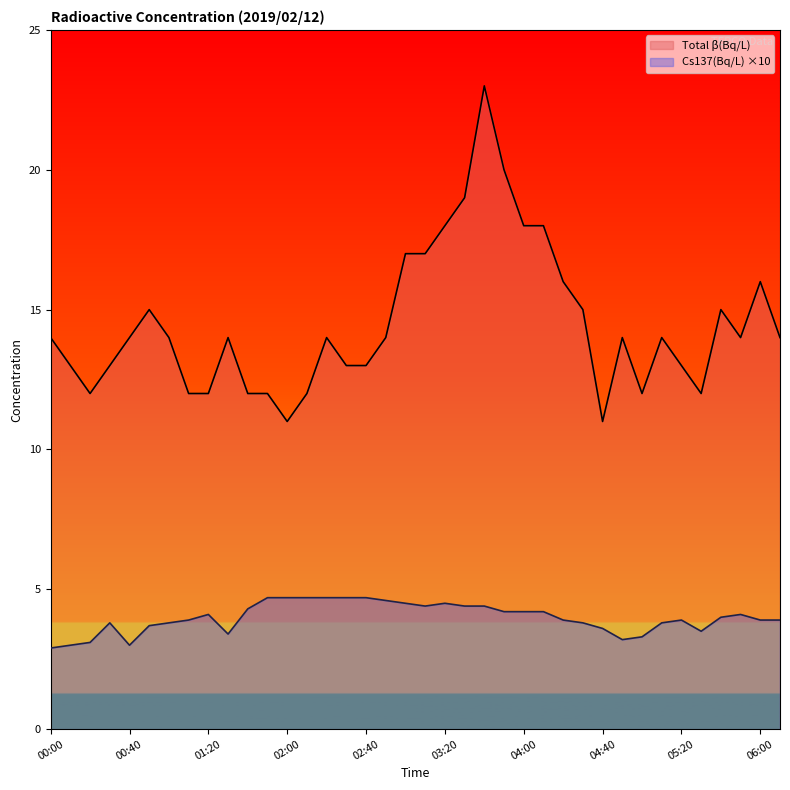

What is the difference between the Cs137(Bq/L) values at 05:30 and 03:50?

0.7